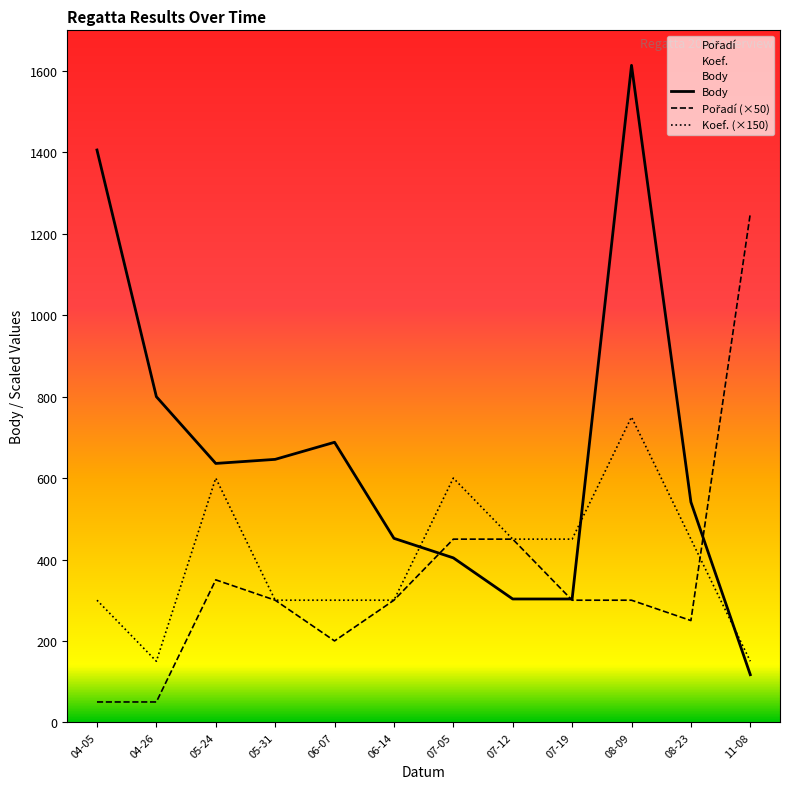

Is this an area chart (filled region under the line)?

No